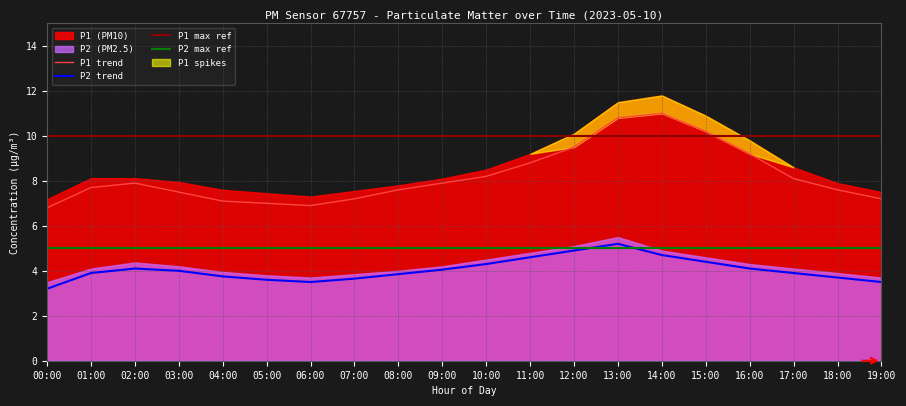

True or false: P1 has more than 0 interior local peaks.

True